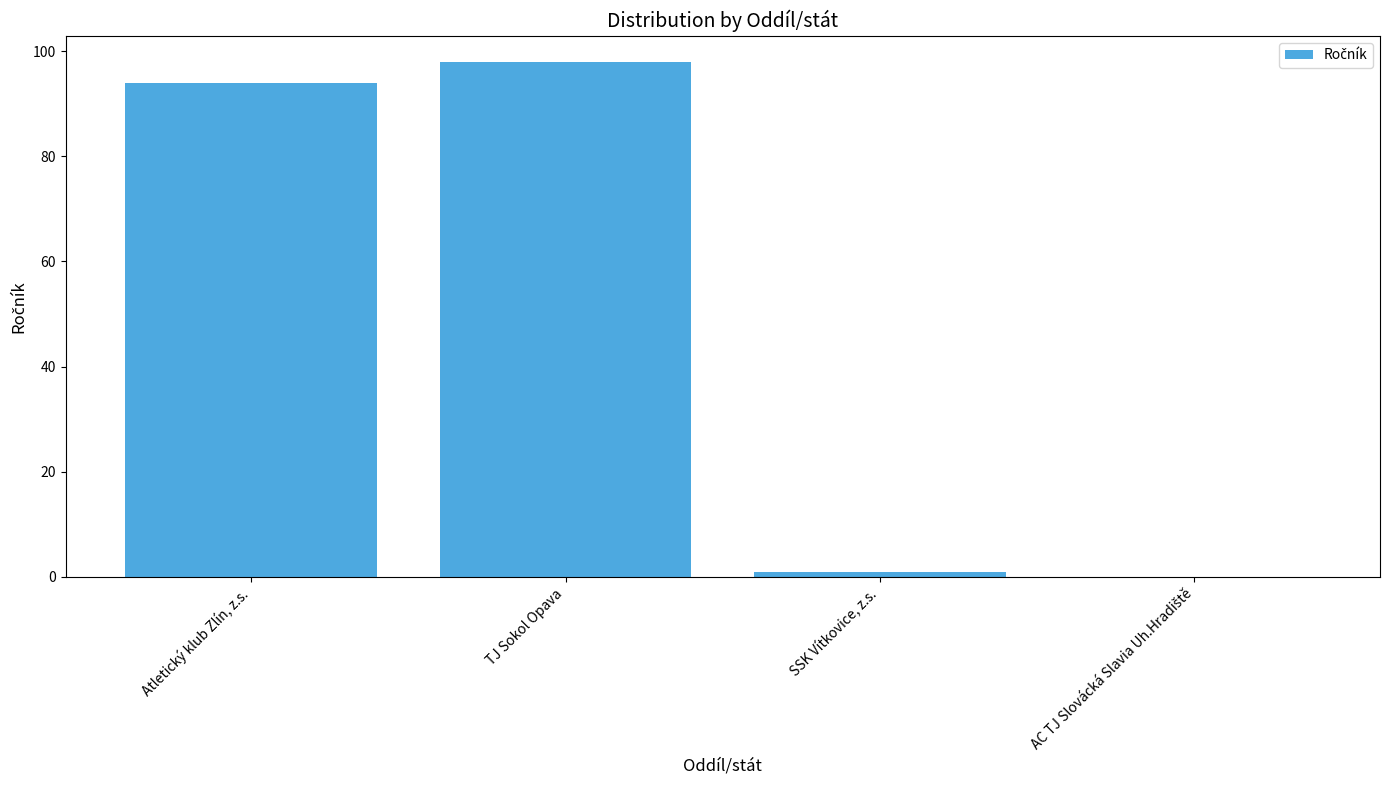

Between Atletický klub Zlín, z.s. and TJ Sokol Opava, which is larger?

TJ Sokol Opava